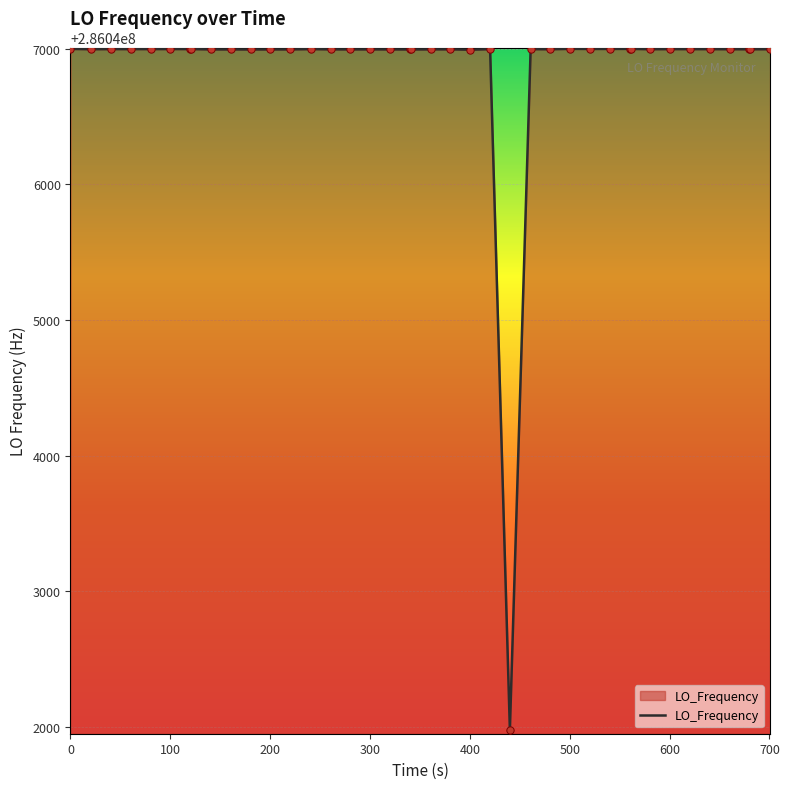

What is the greatest value displayed?

286046999.5